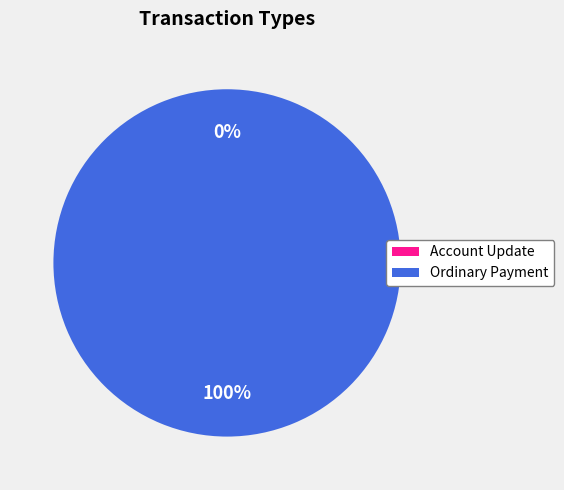

Which category accounts for the majority?

Ordinary Payment